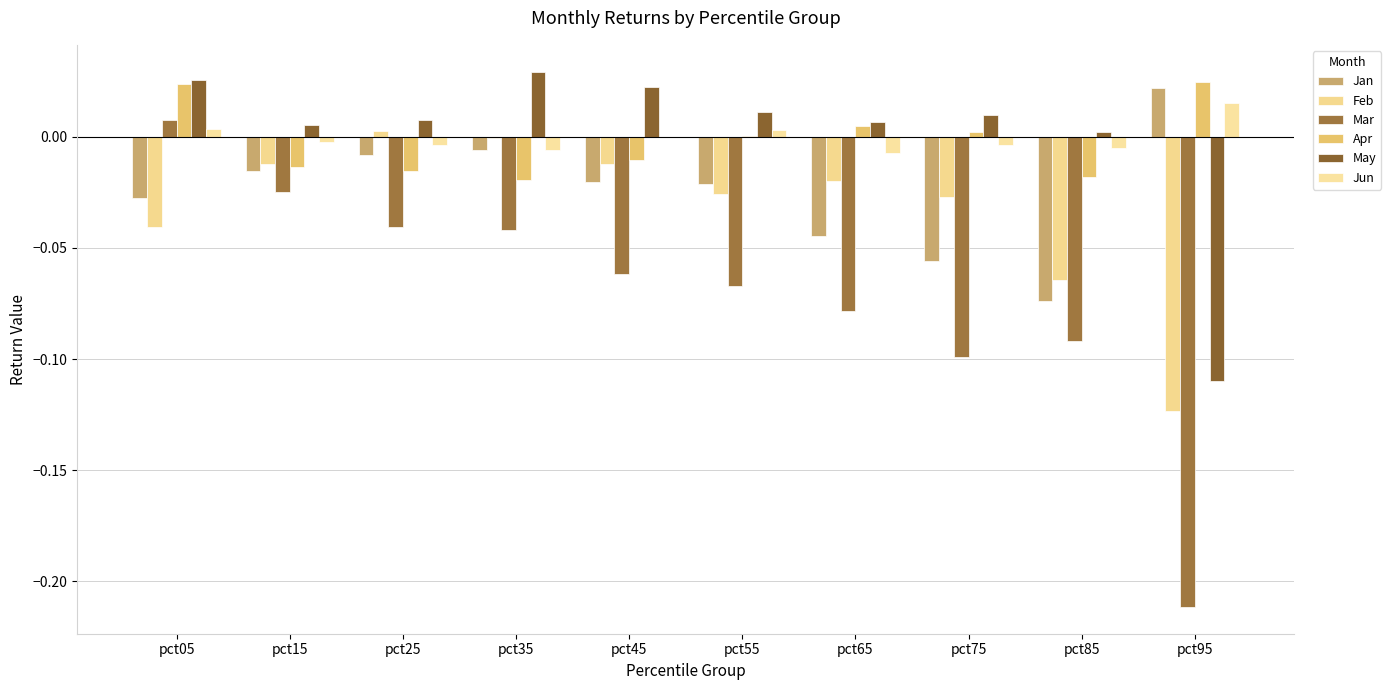

Which series has the widest spread of values?

Mar